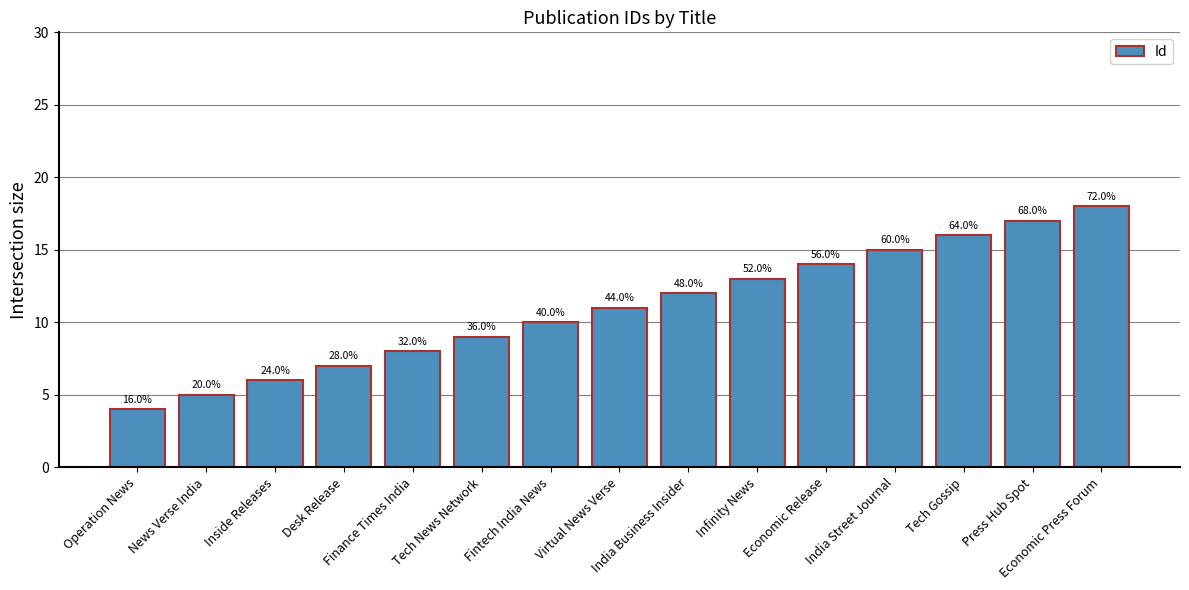

What is the change in value from Tech News Network to Press Hub Spot?

+8